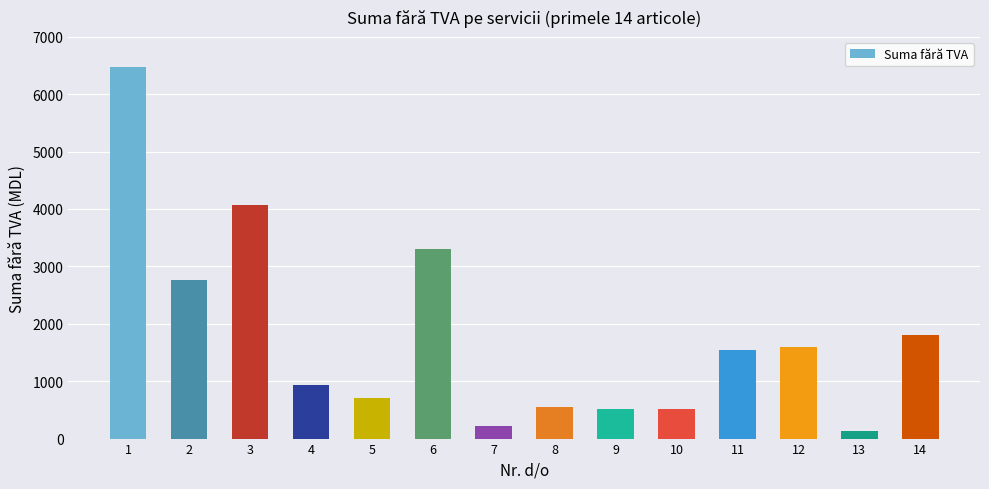

Approximately how many times larger is the value at 1 compared to 11?

4.2